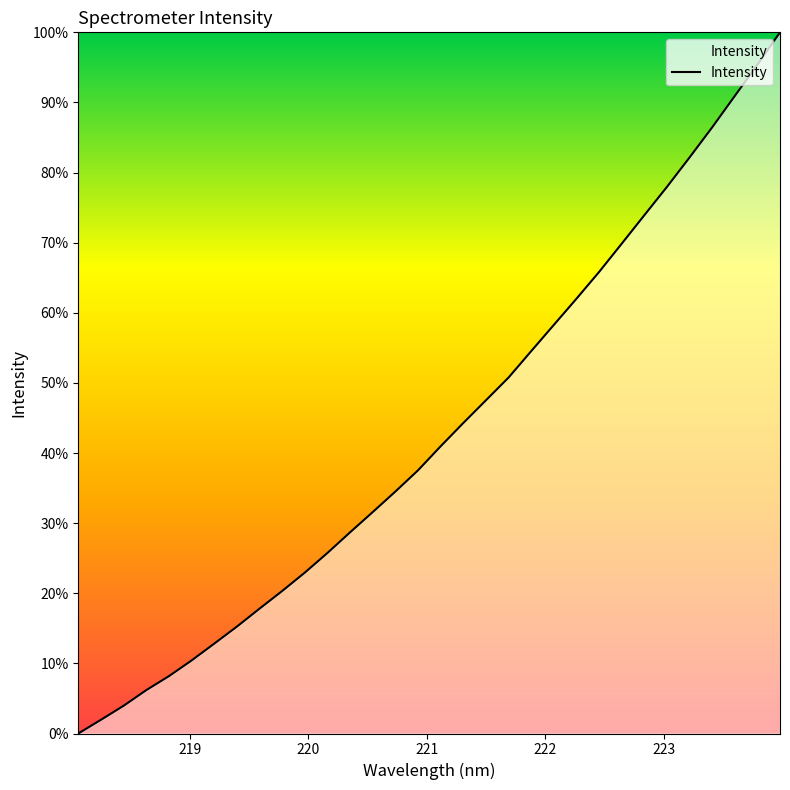

Count the number of data series in this chart.

1